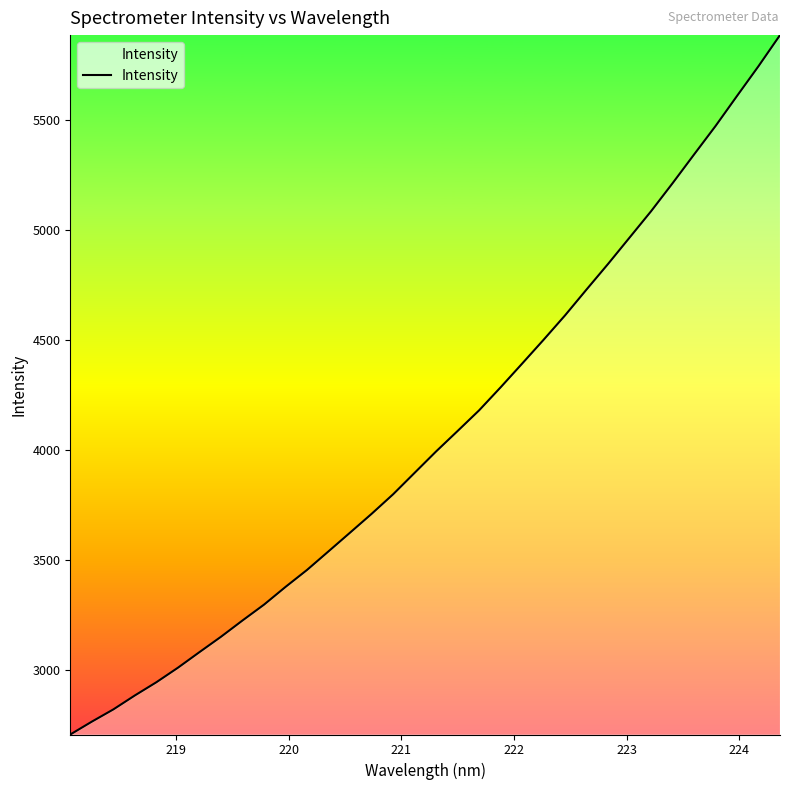

What is the greatest value displayed?

5888.1